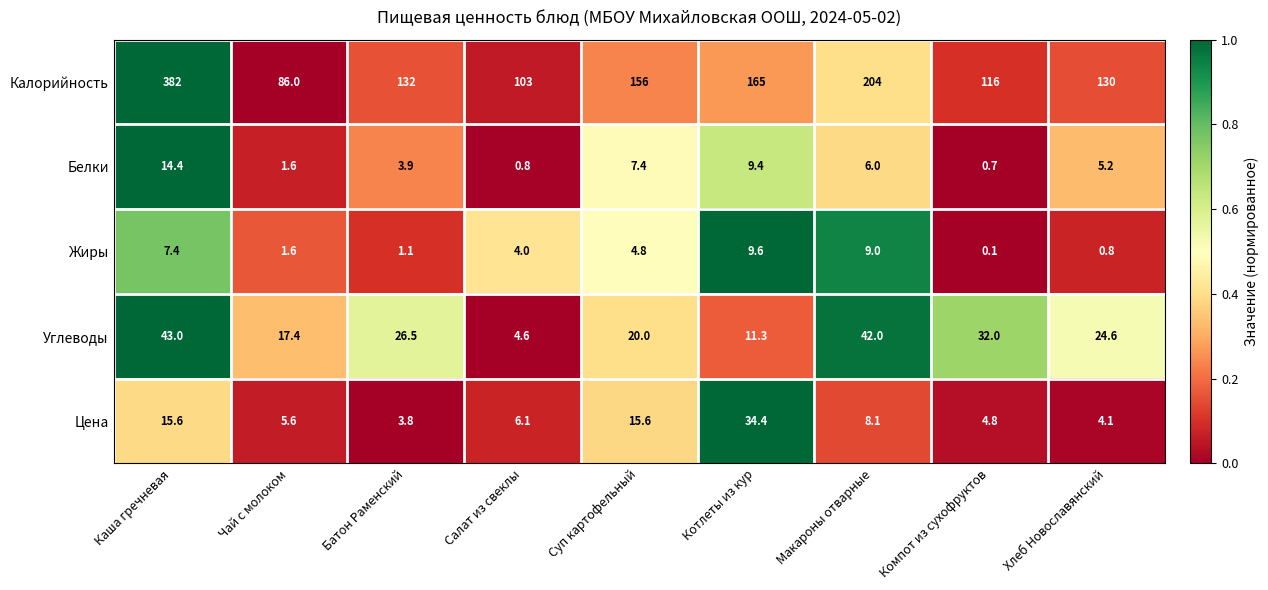

The Углеводы series shows 42.0 at Макароны отварные. True or false?

True